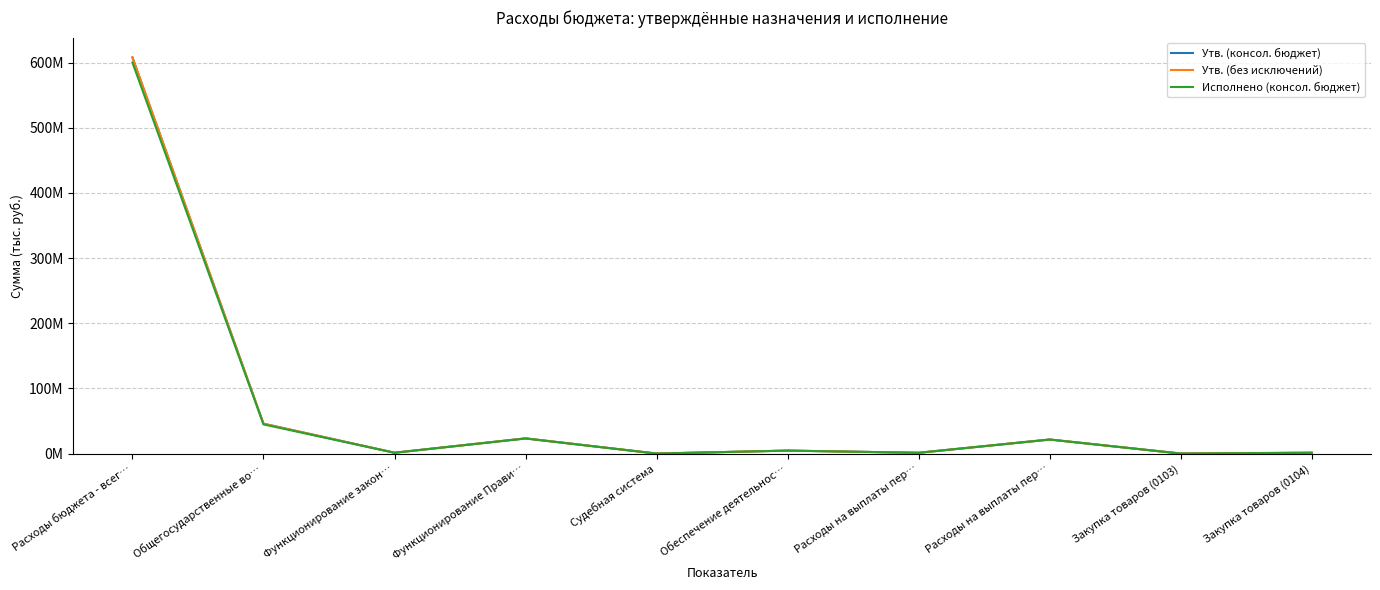

Rank the series by their maximum value, from lowest to highest.

Исполнено (консол. бюджет), Утв. (консол. бюджет), Утв. (без исключений)